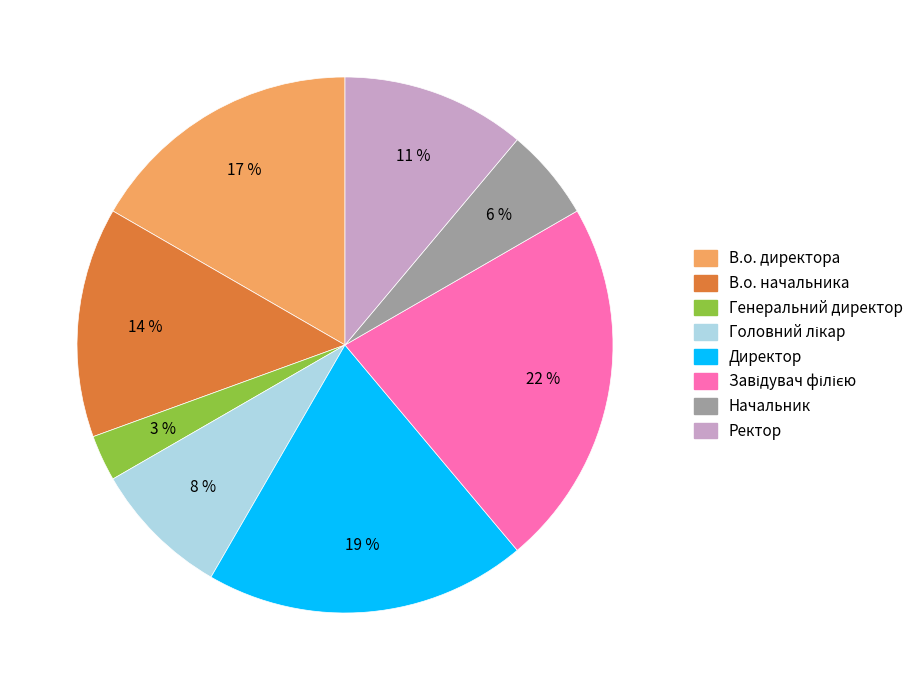

To the nearest percent, what portion does Ректор represent?

11%